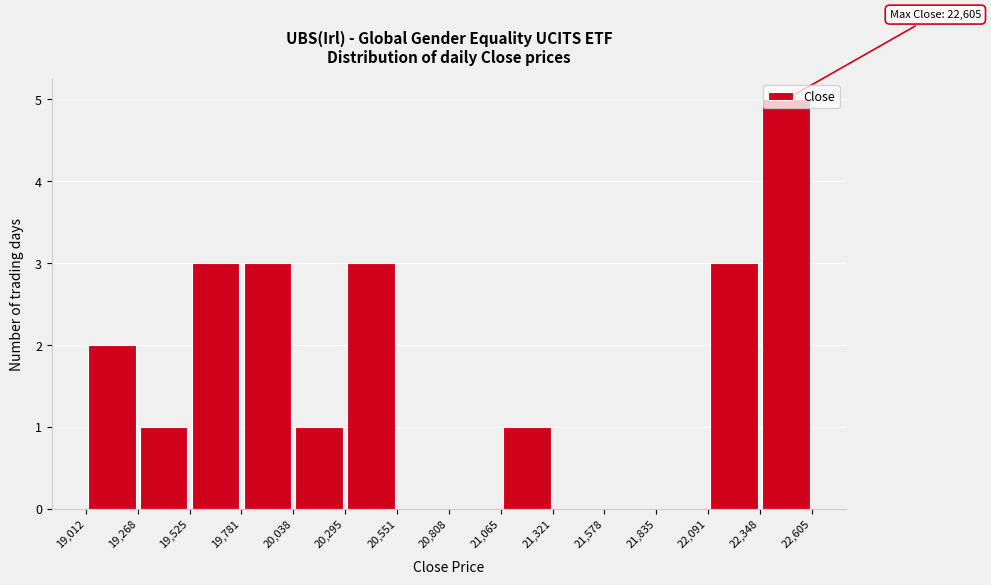

Over which range of the x-axis is the bar tallest?

22,348 to 22,605